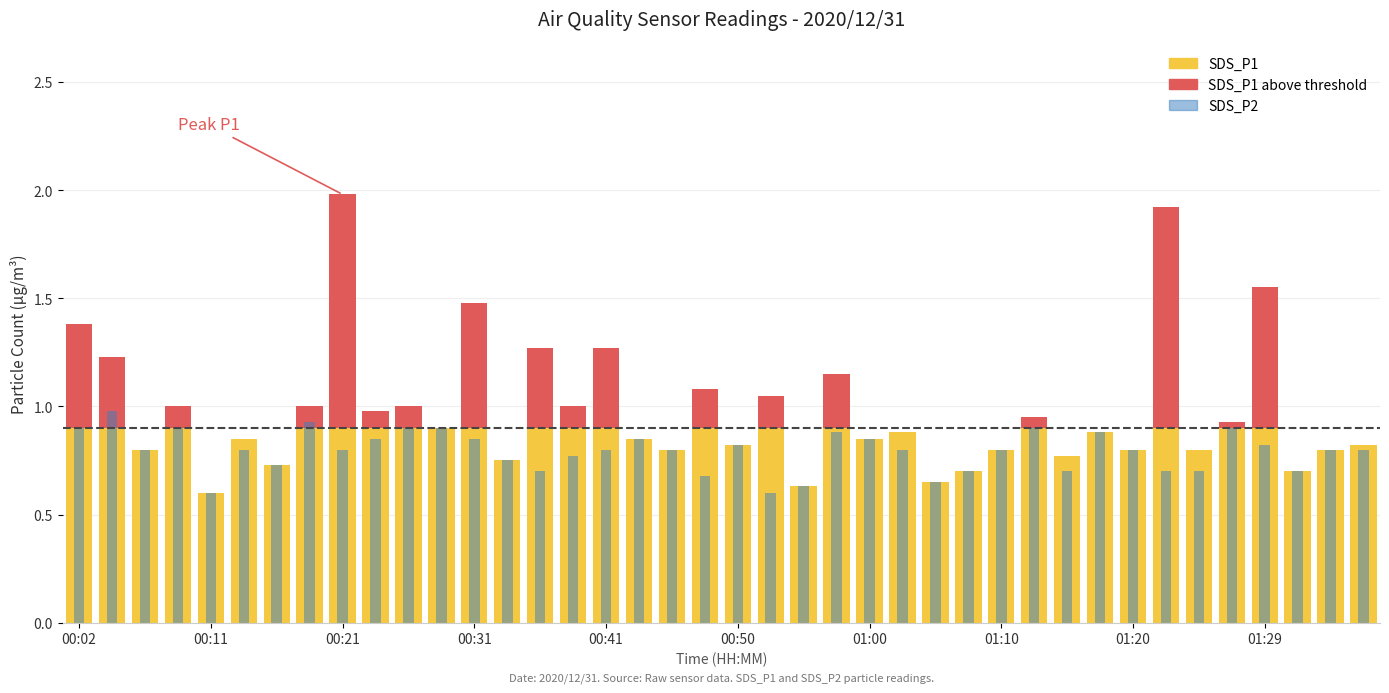

At which category is the sum across all series the highest?

00:21